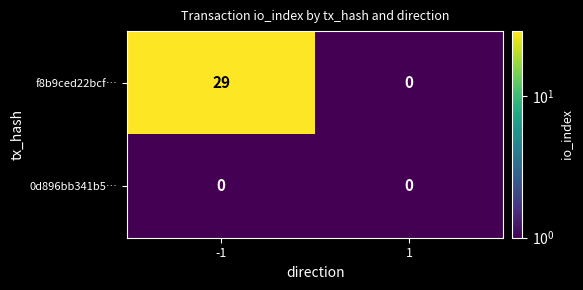

Reading right to left, extract all data points from this chart.

f8b9ced22bcf…: 0	29
0d896bb341b5…: 0	0